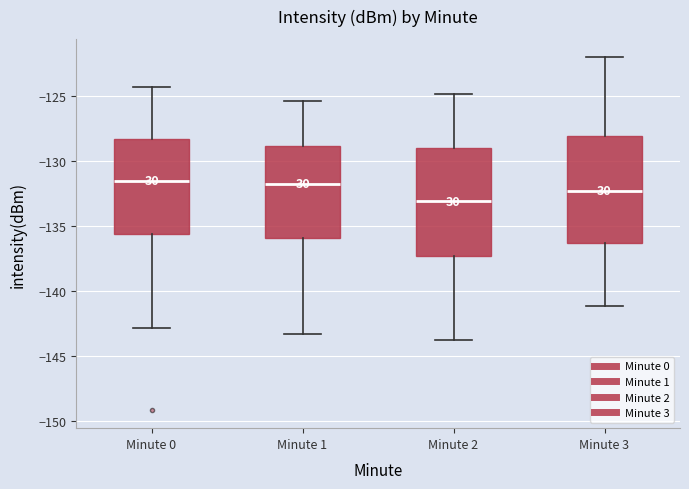

Reading left to right, read every box against the y-axis: the position of its median line, the range the box covers, and the ends of its whiskers. The values are not printed on the chart, so give them approximately, as read against the axis.

Minute 0: median -131.5, box -135.5 to -128.5, whiskers -143.0 to -124.5
Minute 1: median -132.0, box -136.0 to -129.0, whiskers -143.5 to -125.5
Minute 2: median -133.0, box -137.5 to -129.0, whiskers -144.0 to -125.0
Minute 3: median -132.5, box -136.5 to -128.0, whiskers -141.0 to -122.0